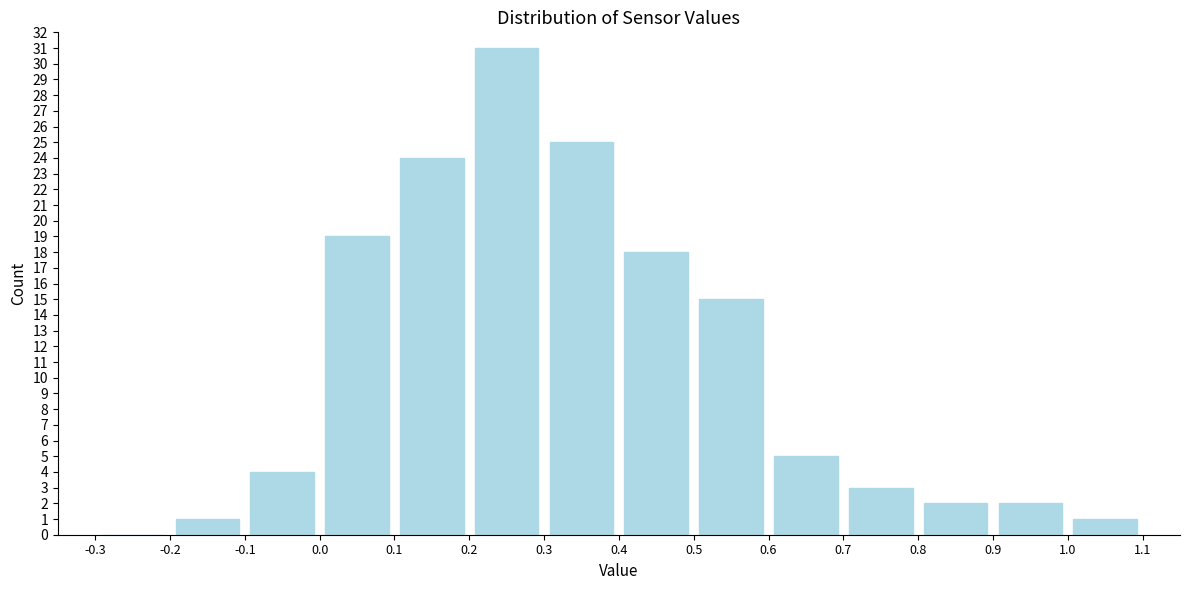

How tall is the bar that spans 0.2 to 0.3 on the x-axis? The values are not printed on the chart, so give them approximately, as read against the axis.

31